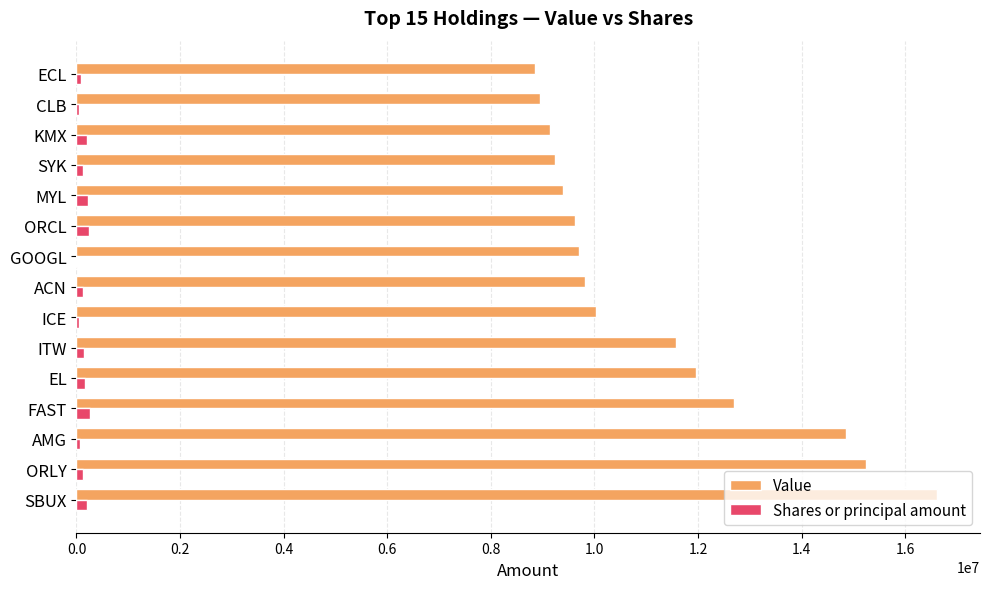

At which category is the sum across all series the highest?

SBUX